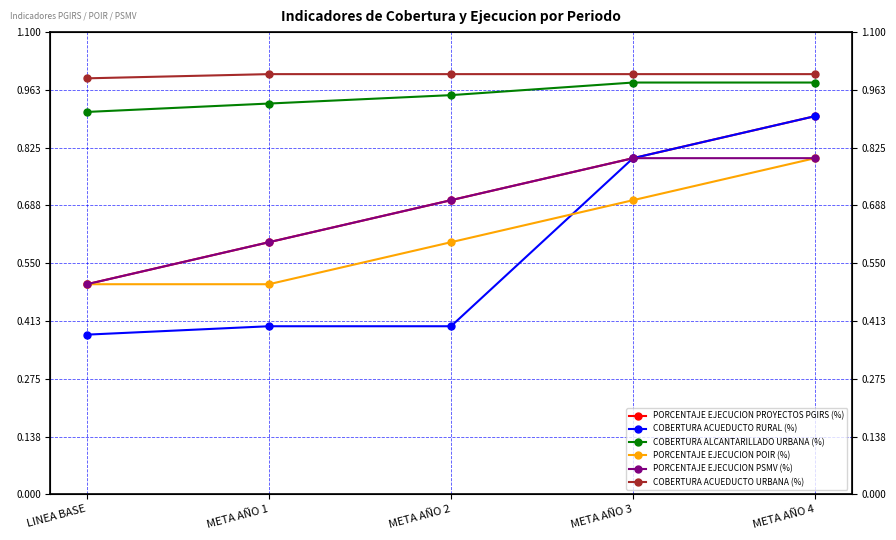

At which label is PORCENTAJE EJECUCION PROYECTOS PGIRS (%) closest to 0?

LINEA BASE